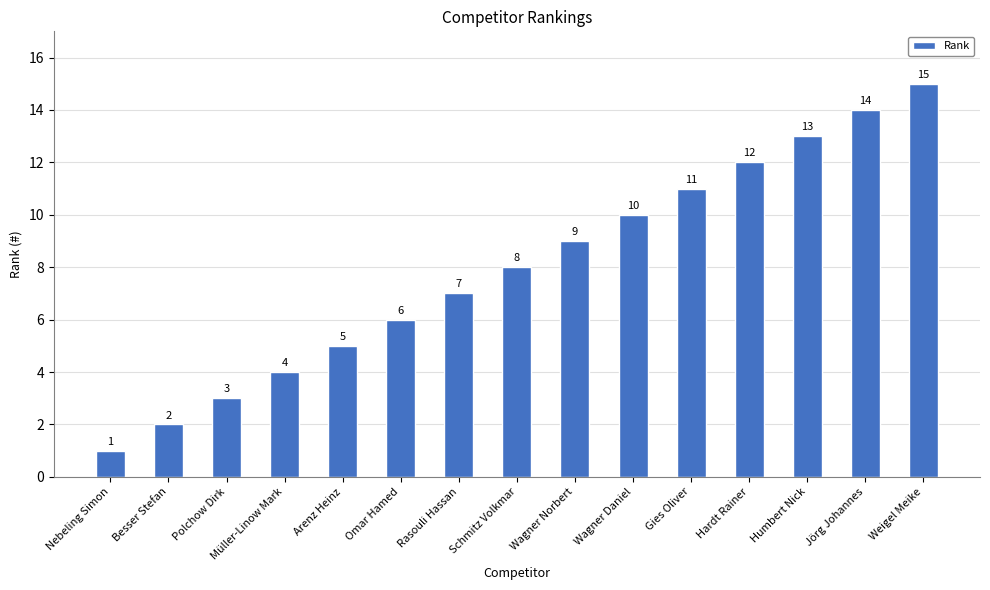

Which label corresponds to the smallest value in the chart?

Nebeling Simon